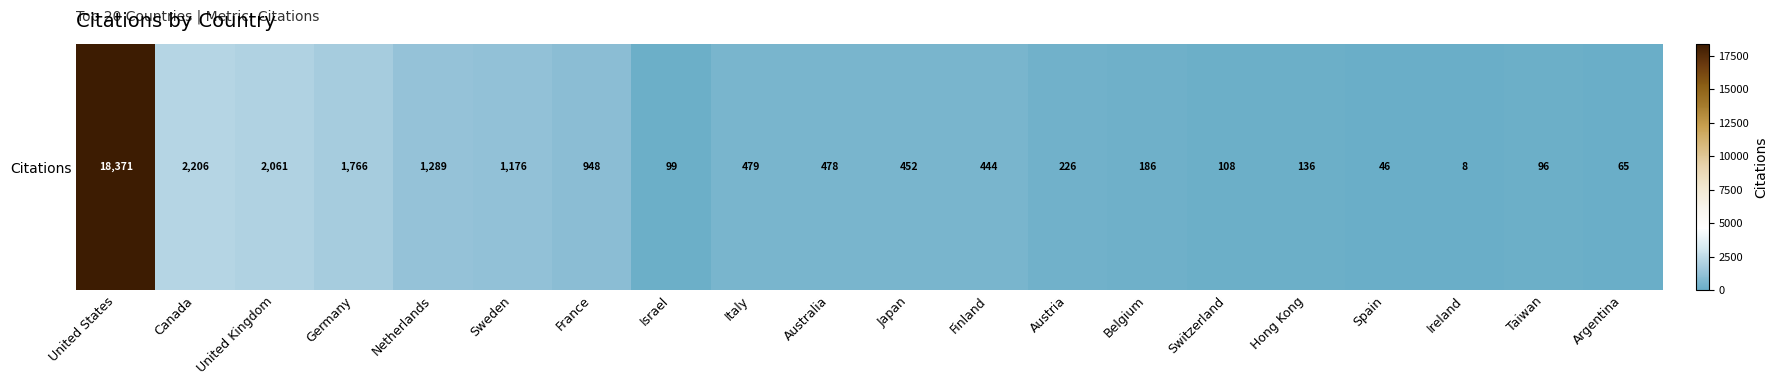

Reading left to right, extract all data points from this chart.

18371	2206	2061	1766	1289	1176	948	99	479	478	452	444	226	186	108	136	46	8	96	65